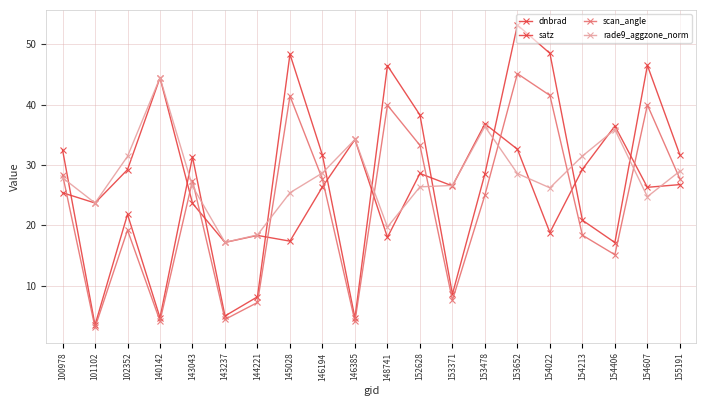

What is the value of the satz point at the 4th from the left?

4.7